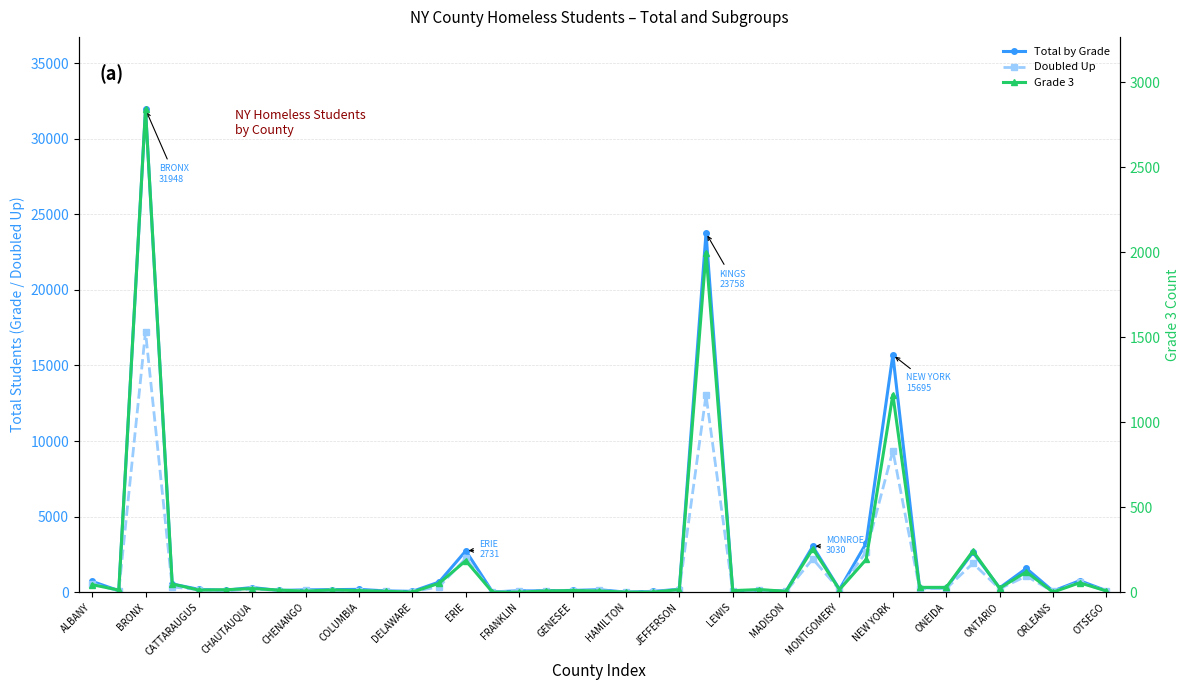

Rank the series at MADISON from highest to lowest value.

Total by Grade, Doubled Up, Grade 3